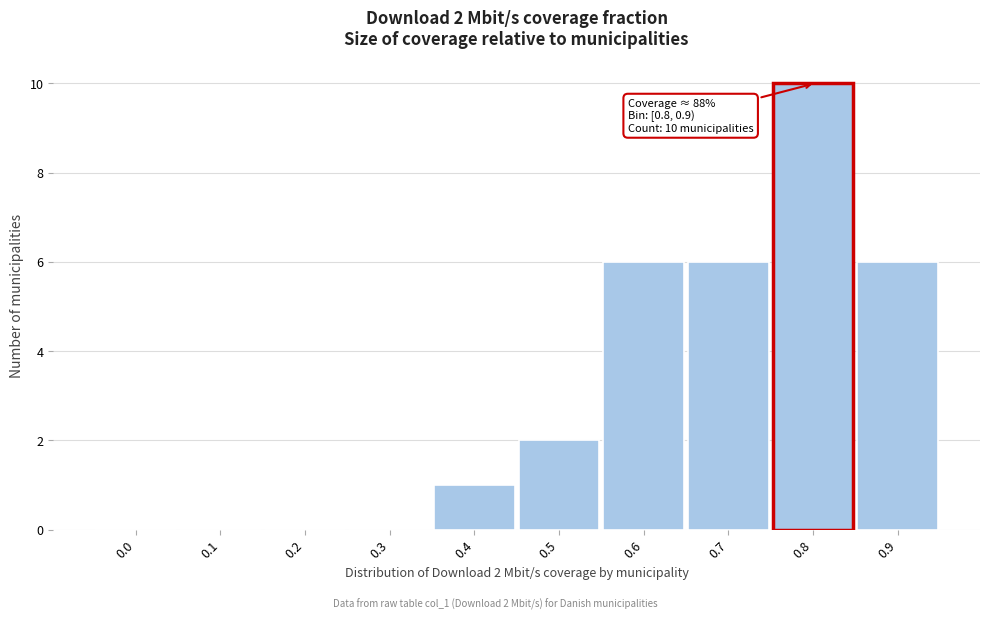

Reading left to right, list all the values displayed in this chart.

0.0=0	0.1=0	0.2=0	0.3=0	0.4=1	0.5=2	0.6=6	0.7=6	0.8=10	0.9=6